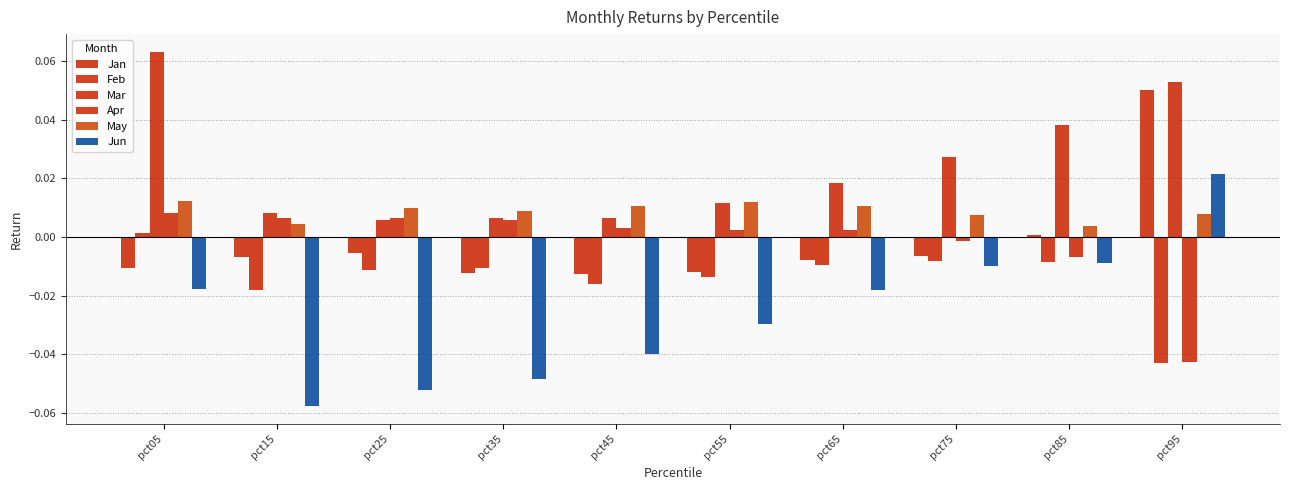

At pct25, list the series in order from largest to smallest.

May, Apr, Mar, Jan, Feb, Jun